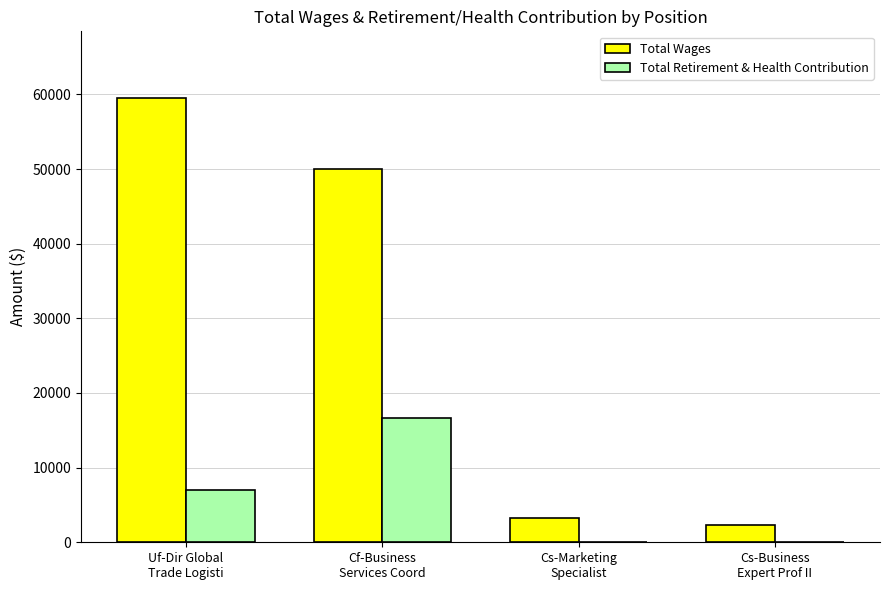

What is the sum of all Total Wages values?

115052